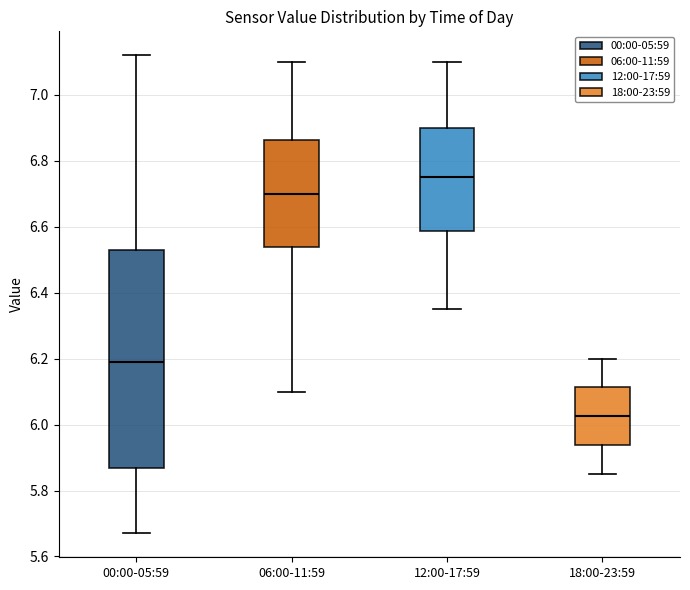

Reading left to right, read every box against the y-axis: the position of its median line, the range the box covers, and the ends of its whiskers. The values are not printed on the chart, so give them approximately, as read against the axis.

00:00-05:59: median 6.20, box 5.86 to 6.54, whiskers 5.68 to 7.12
06:00-11:59: median 6.70, box 6.54 to 6.86, whiskers 6.10 to 7.10
12:00-17:59: median 6.76, box 6.58 to 6.90, whiskers 6.36 to 7.10
18:00-23:59: median 6.02, box 5.94 to 6.12, whiskers 5.86 to 6.20